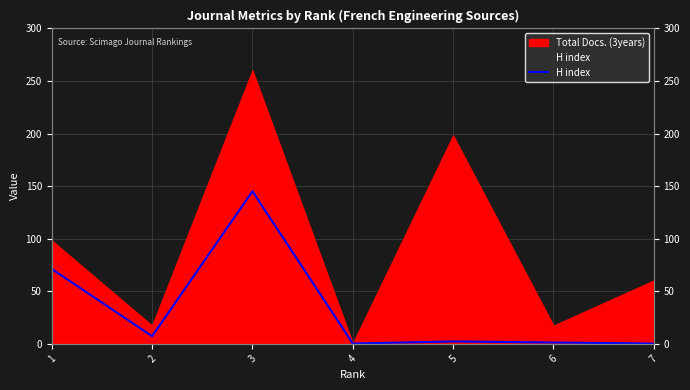

The value at 4 is 69. True or false?

False